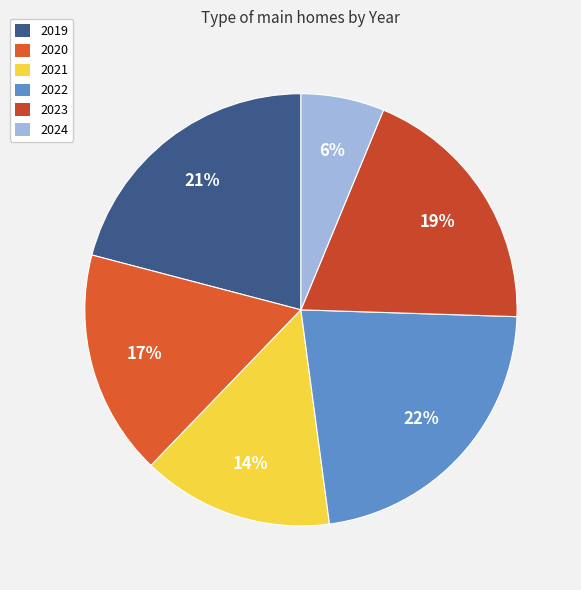

Rank the categories by value from highest to lowest.

2022, 2019, 2023, 2020, 2021, 2024